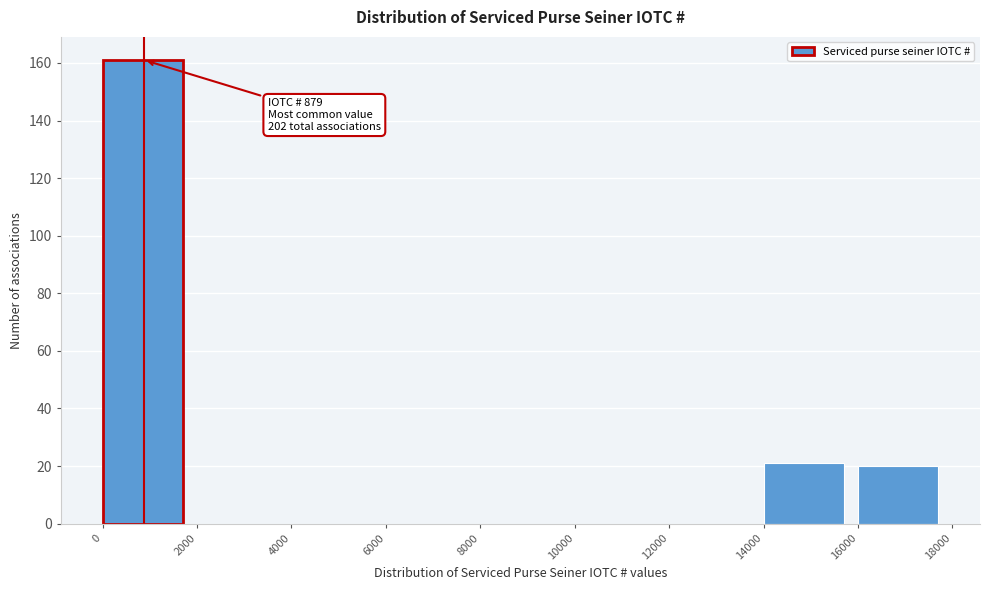

Over which range of the x-axis is the bar tallest?

0 to 2000